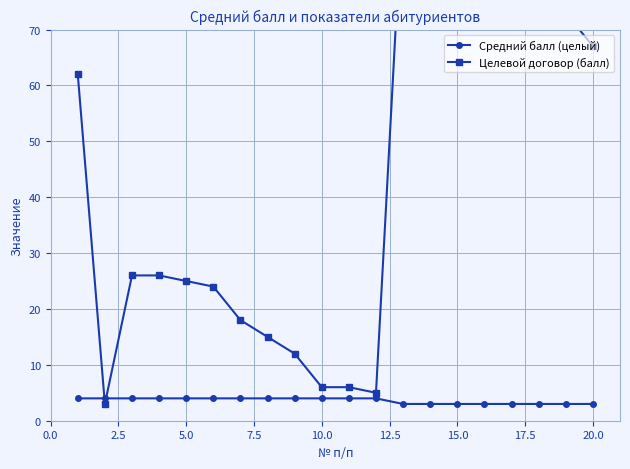

True or false: Средний балл (целый) has a value of 4 at 5.0.

True